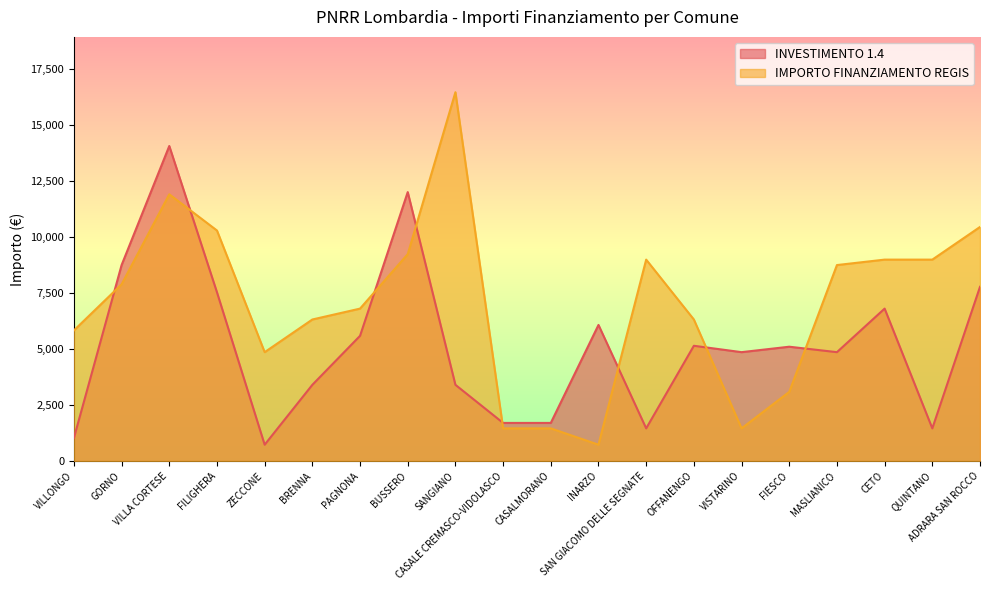

How many data points in IMPORTO FINANZIAMENTO REGIS are less than 7889?

10